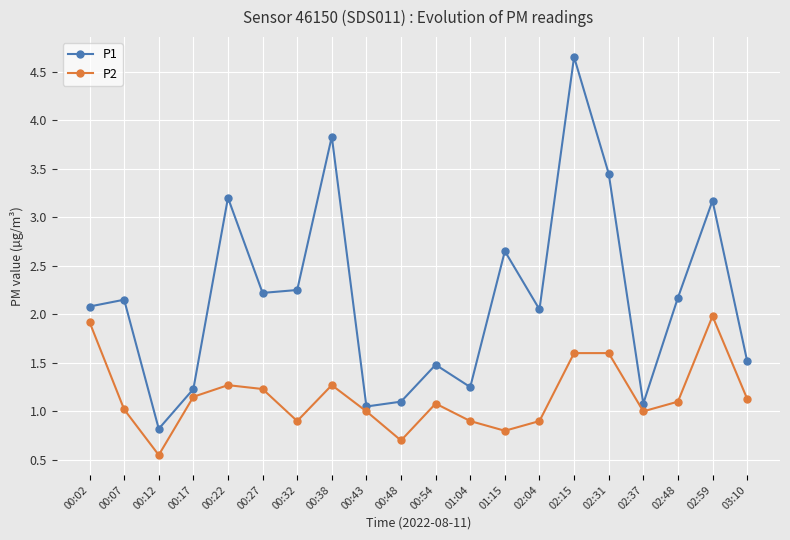

Is the value of P2 at 02:31 greater than the value of P1 at 00:12?

Yes